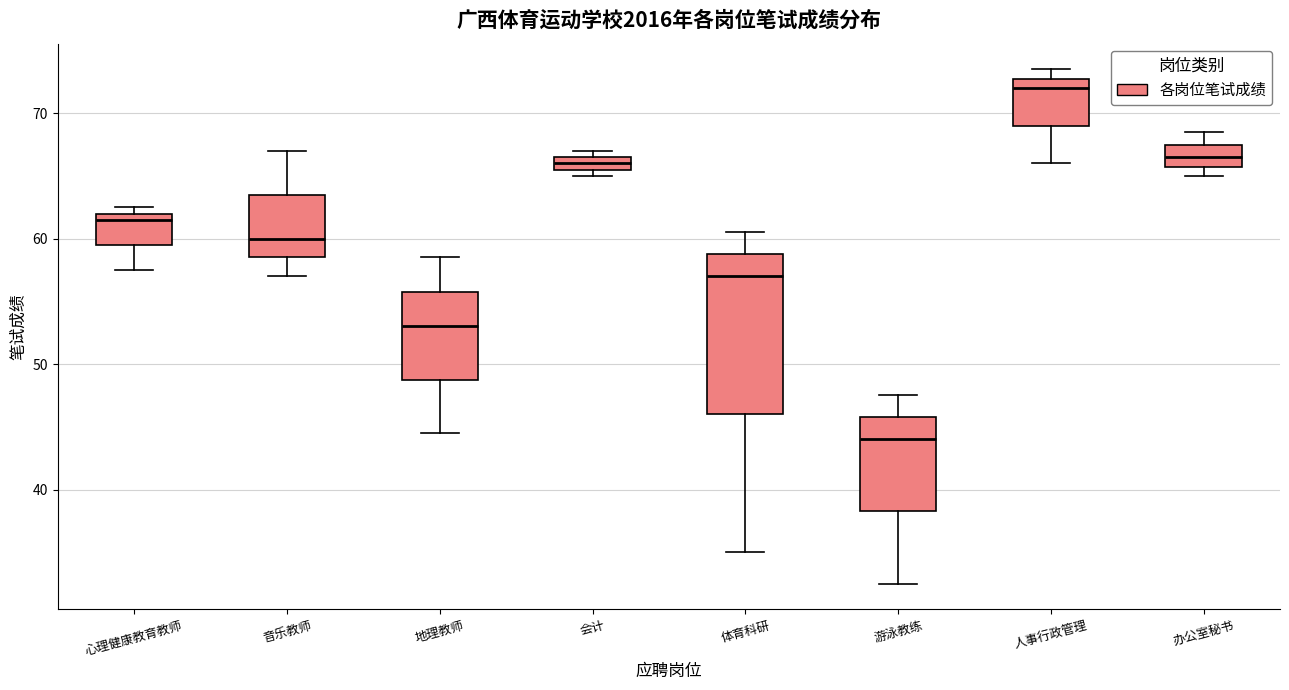

Comparing the boxes themselves (not the whiskers), which one is the tallest?

体育科研